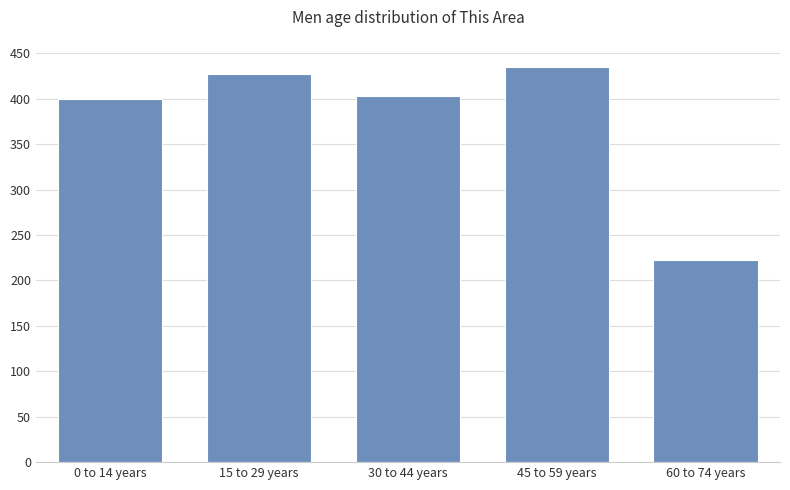

Are the bars horizontal?

No